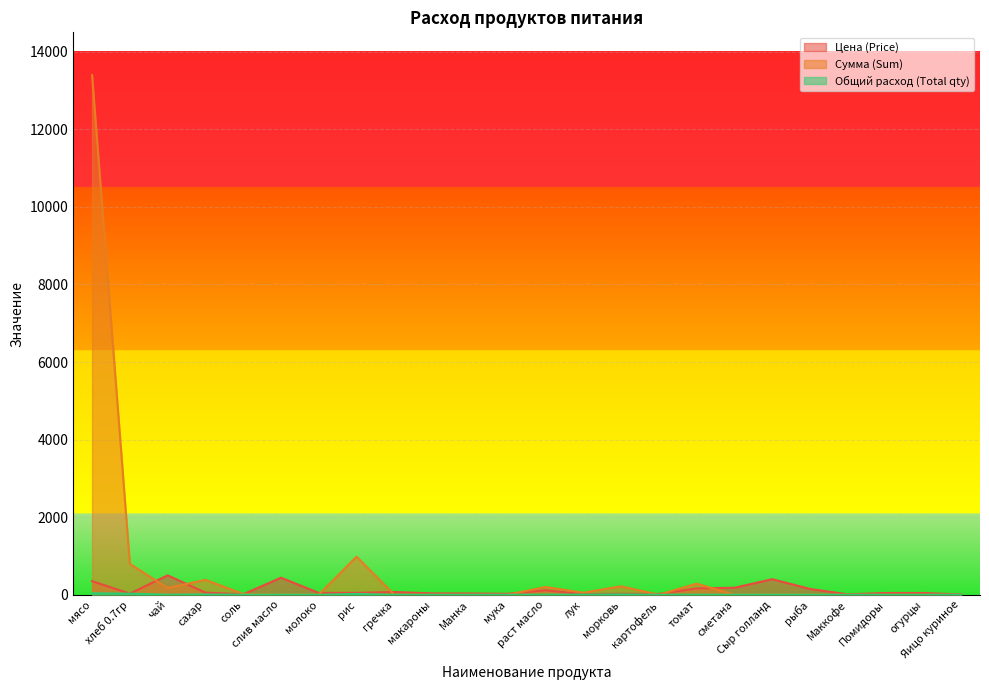

True or false: Цена (Price) has more than 0 points higher than both neighbors.

True